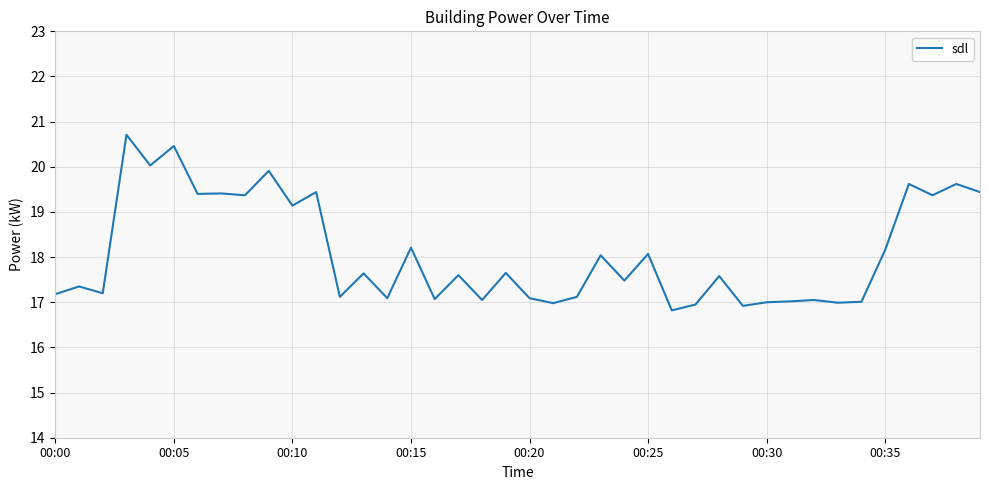

What is the minimum value shown in the chart?

16.8